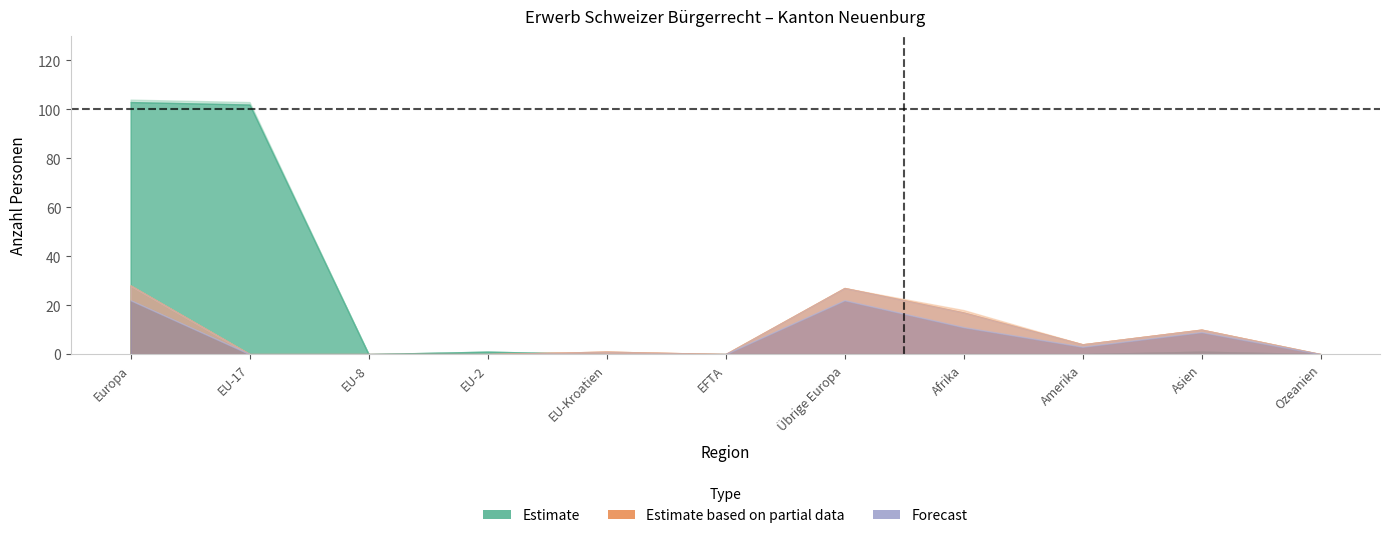

True or false: Einbürgerungen FZA has a value of 1 at EU-2.

True